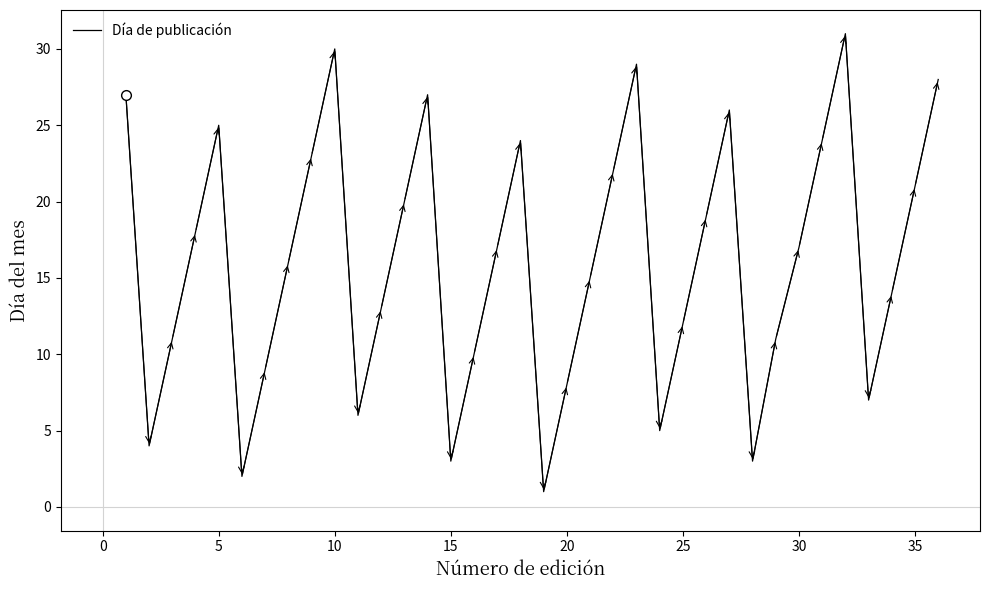

Does the chart have visible grid lines?

No